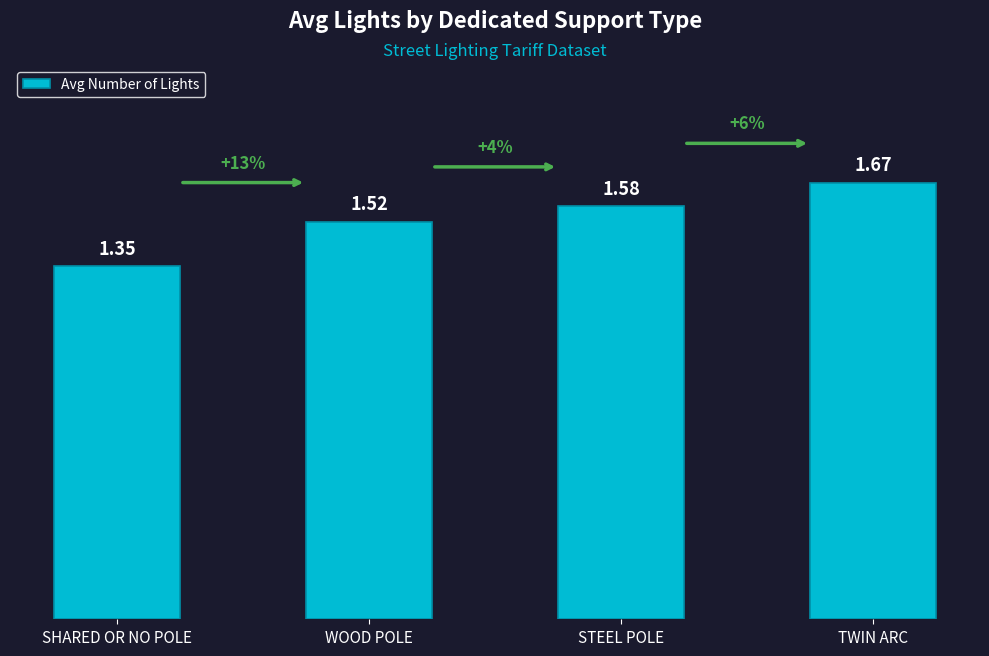

What is the label of the 3rd bar from the right?

WOOD POLE